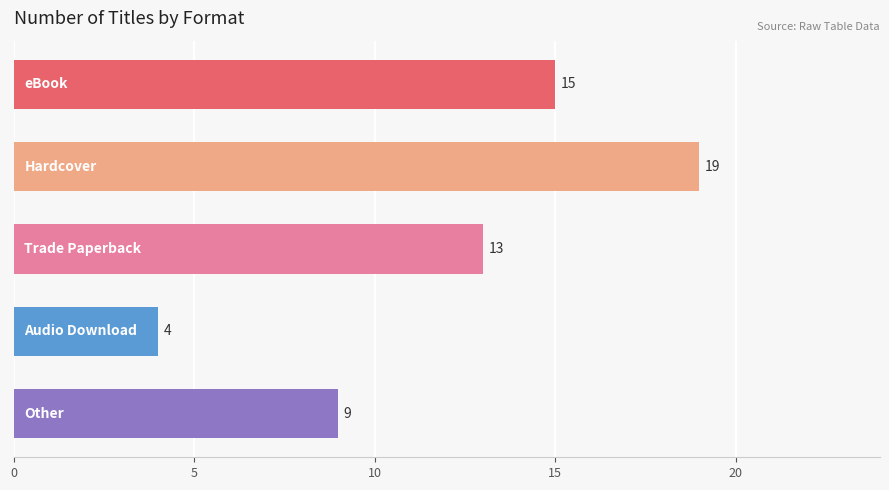

What is the difference between the values at Audio Download and Other?

5